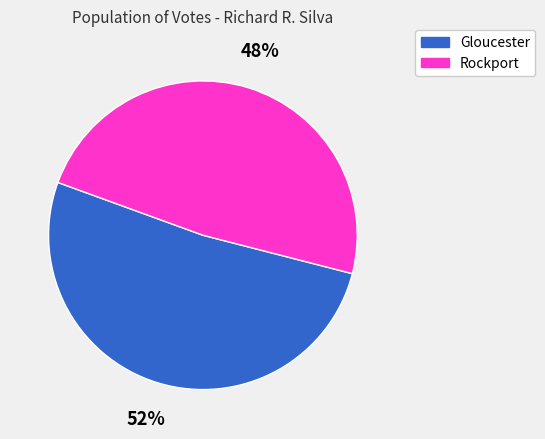

How many segments does this pie chart have?

2